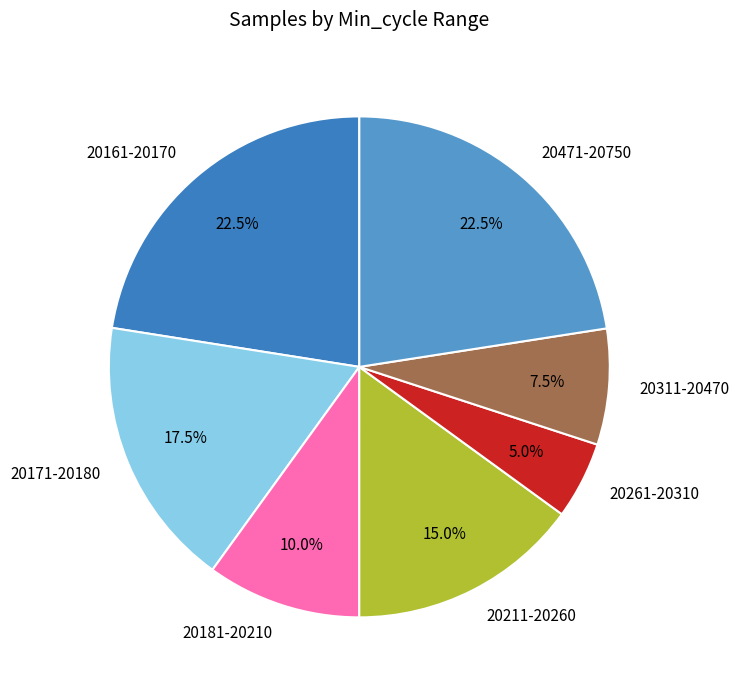

Approximately how many times larger is the value at 20211-20260 compared to 20171-20180?

0.9